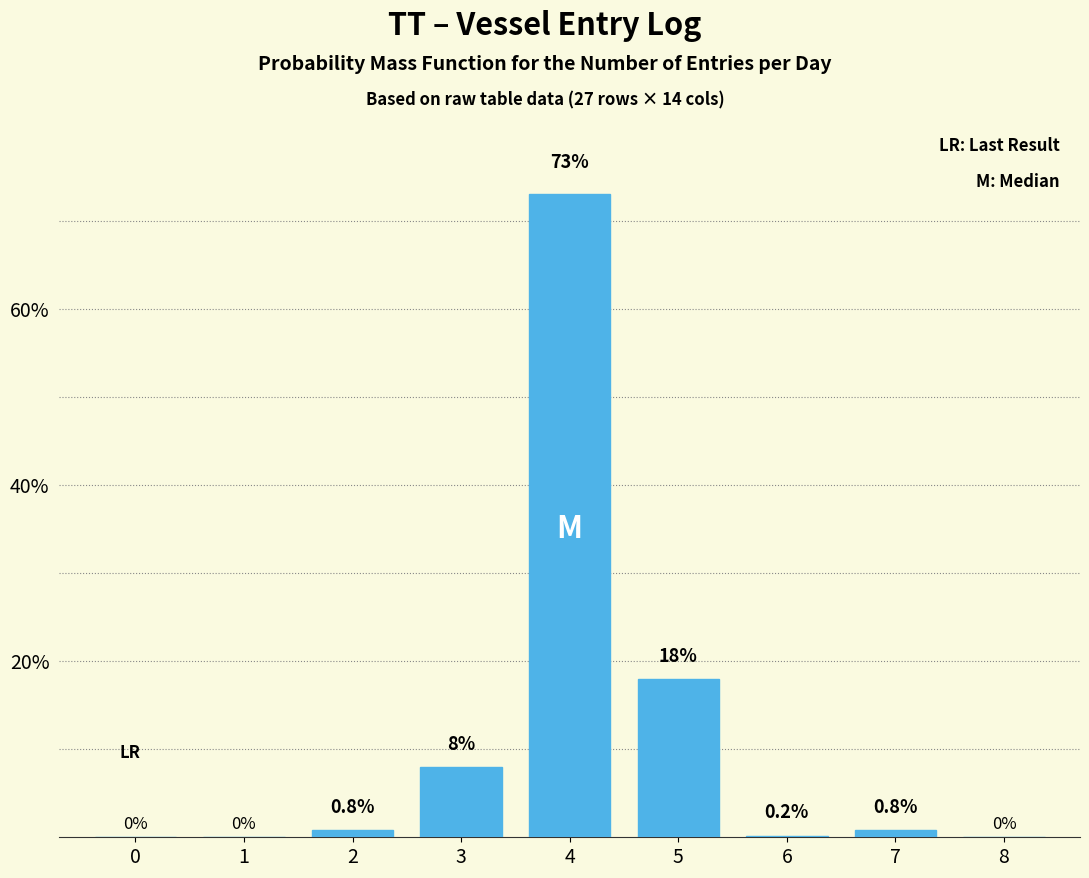

Reading left to right, transcribe all the data shown in this chart.

0=0.0	1=0.0	2=0.8	3=8.0	4=73.0	5=18.0	6=0.2	7=0.8	8=0.0